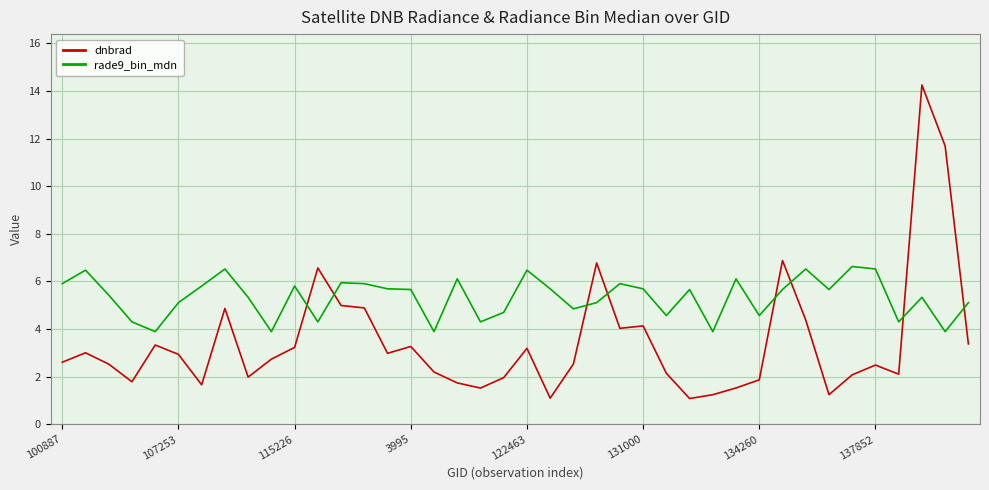

Which series has the largest range (max minus min)?

dnbrad